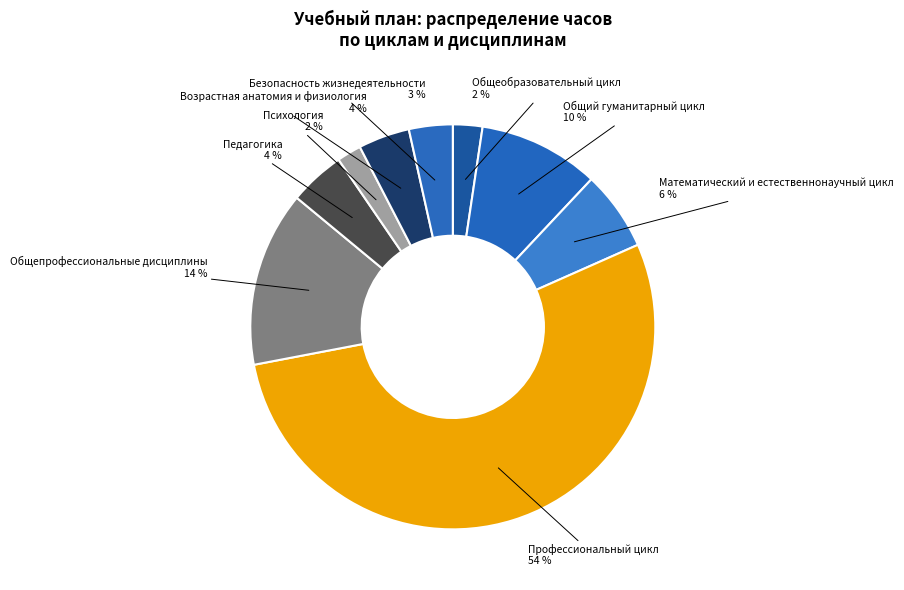

What is the smallest slice in the pie chart?

Психология